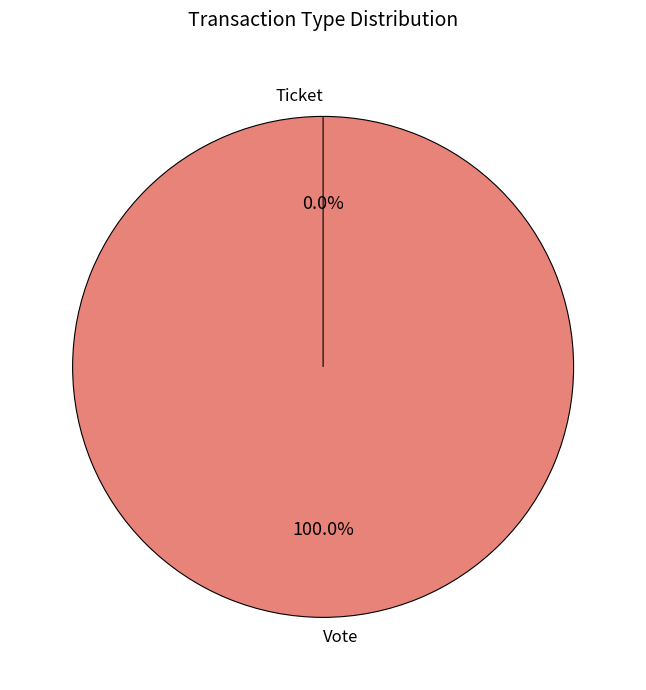

Rank the categories by value from lowest to highest.

Ticket, Vote